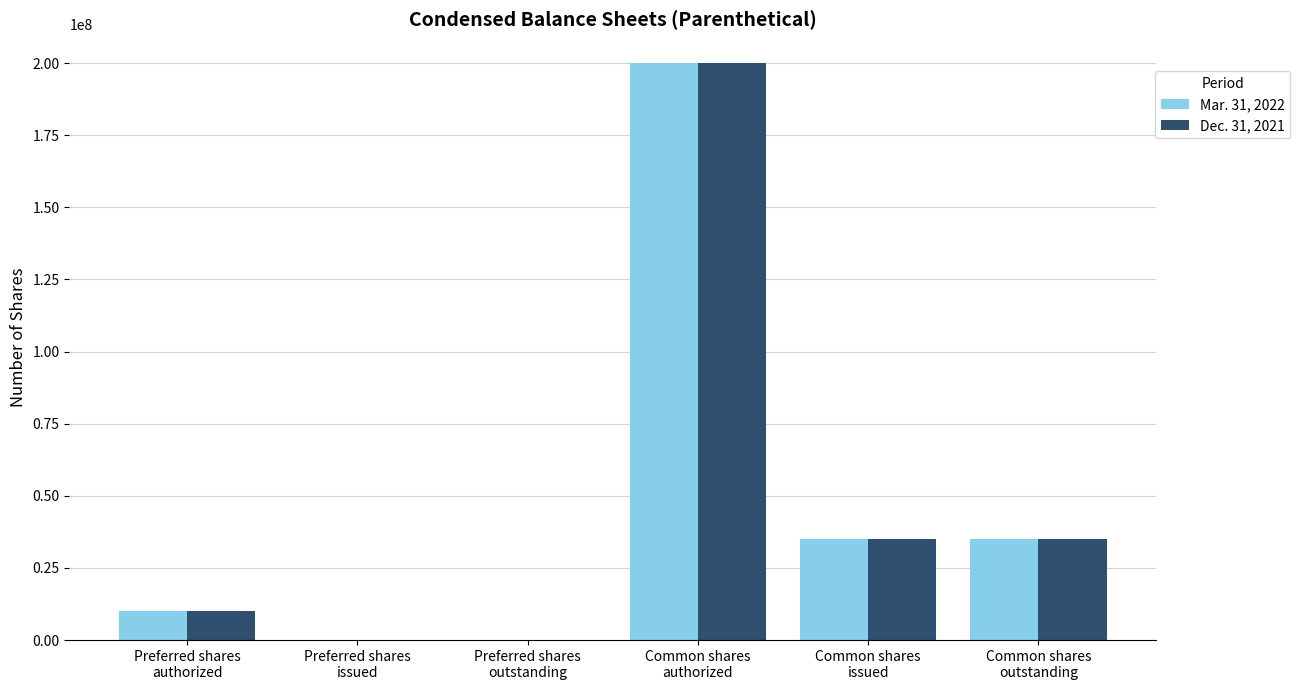

What is the sum of the Dec. 31, 2021 values at Preferred shares
outstanding and Preferred shares
authorized?

10000000